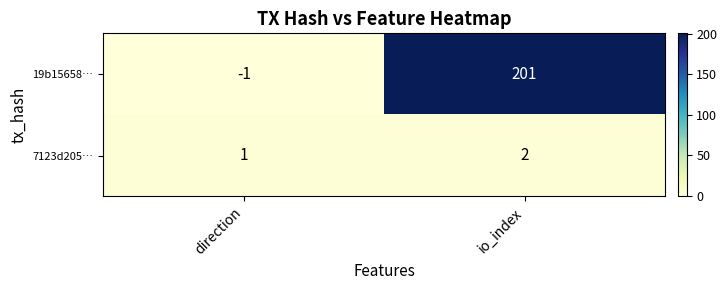

True or false: 19b15658… has a value of 0 at direction.

False